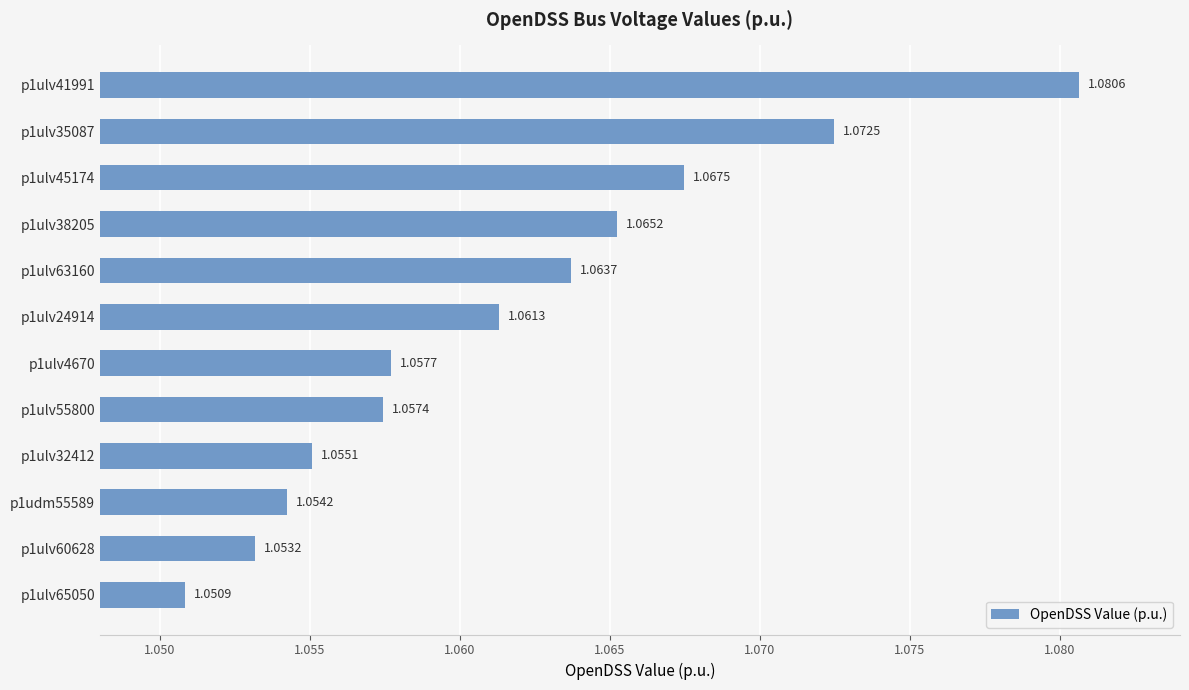

What is the sum of all values?

12.7